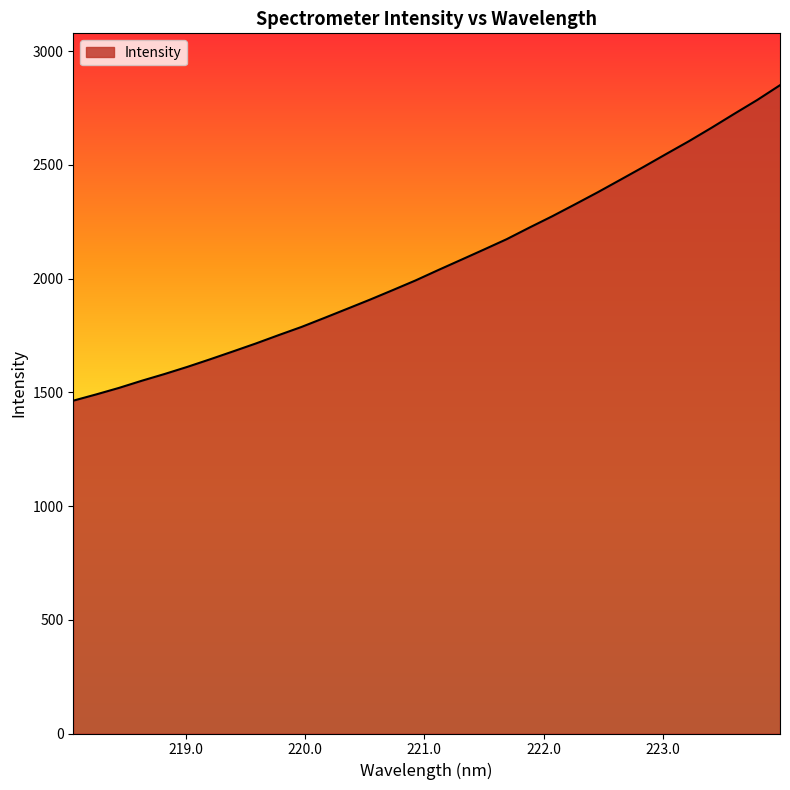

What is the minimum value shown in the chart?

1463.1